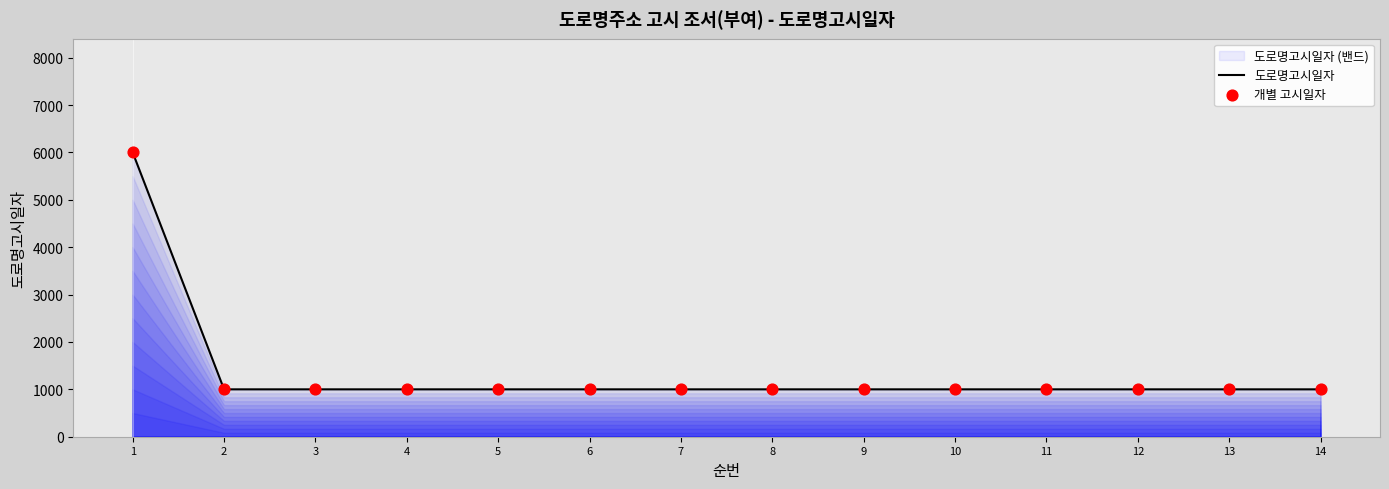

Which series has the widest spread of Y values?

도로명고시일자